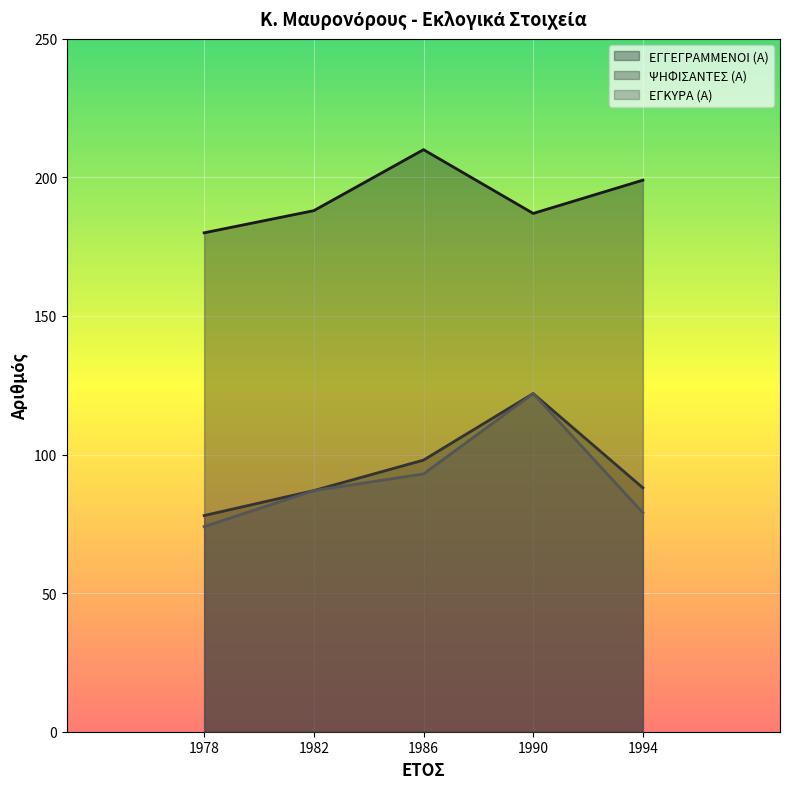

List the labels in order of ΕΓΓΕΓΡΑΜΜΕΝΟΙ (Α) value, largest first.

1986, 1994, 1982, 1990, 1978